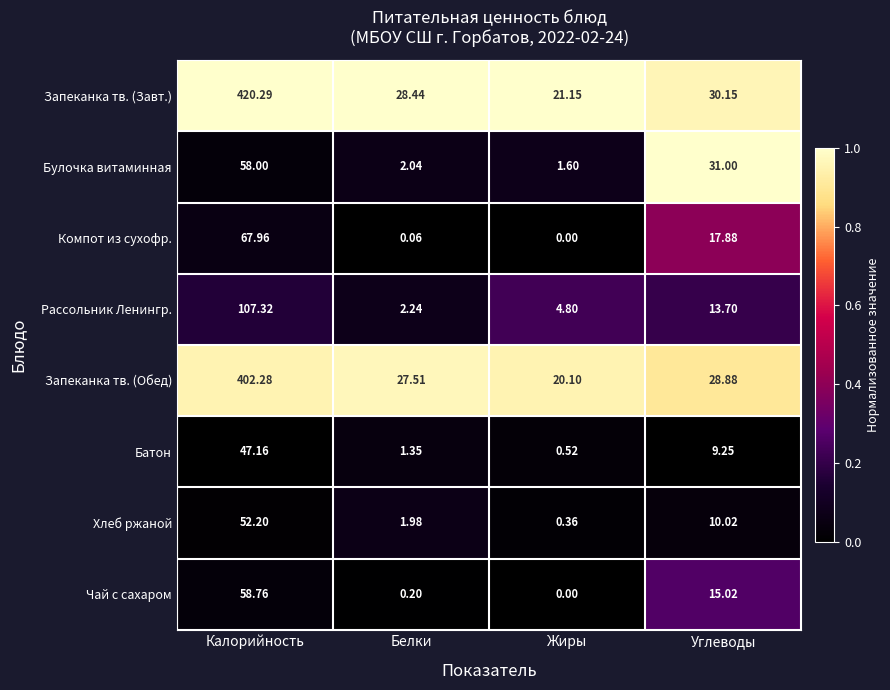

Count the number of data series in this chart.

8